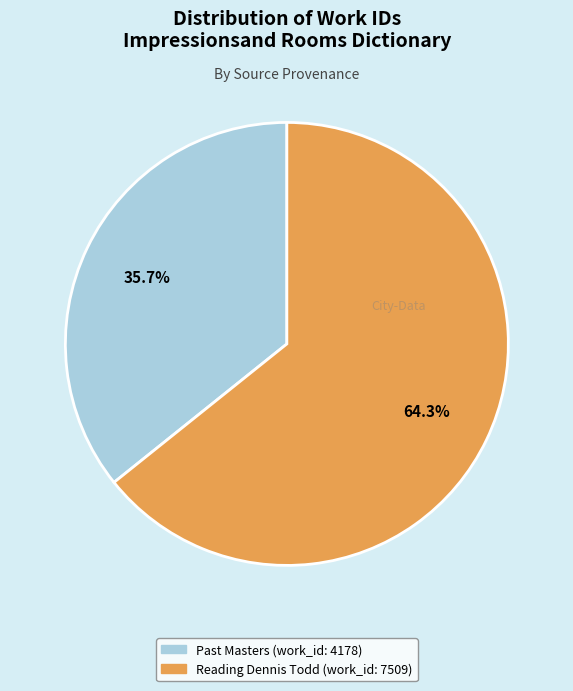

Which category accounts for the majority?

Reading Dennis Todd (work_id: 7509)